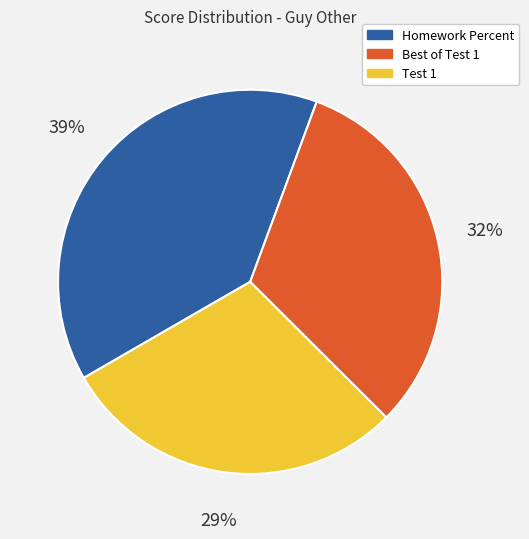

Which slice is the largest?

Homework Percent